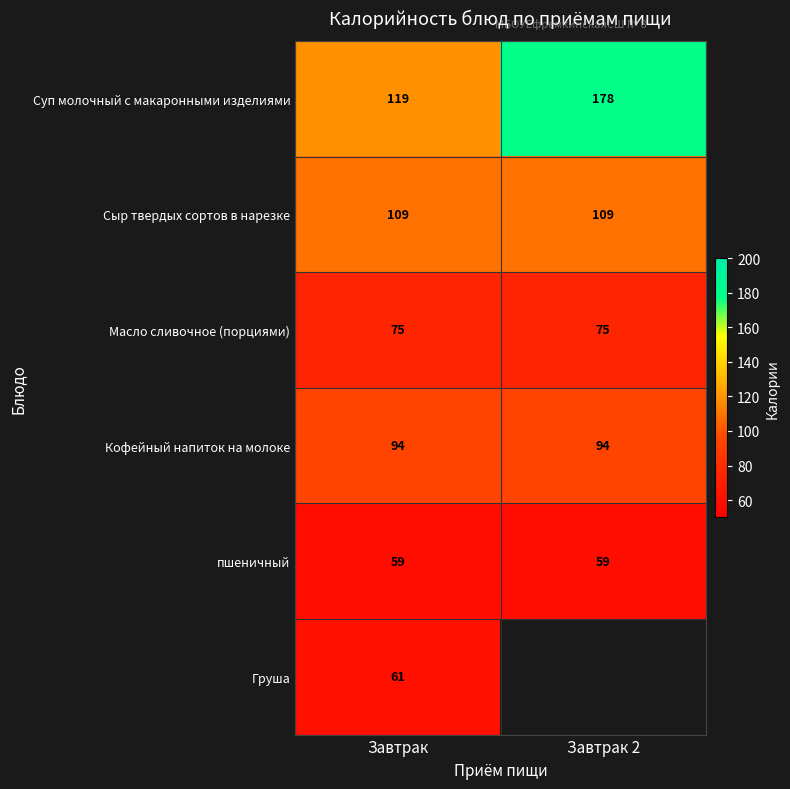

What is the minimum value shown in the chart?

59.2